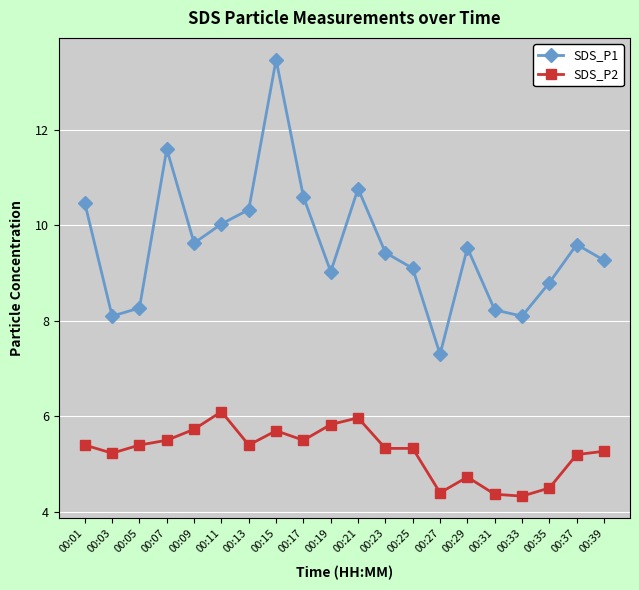

What is the difference between the highest and lowest values at 00:15?

7.8